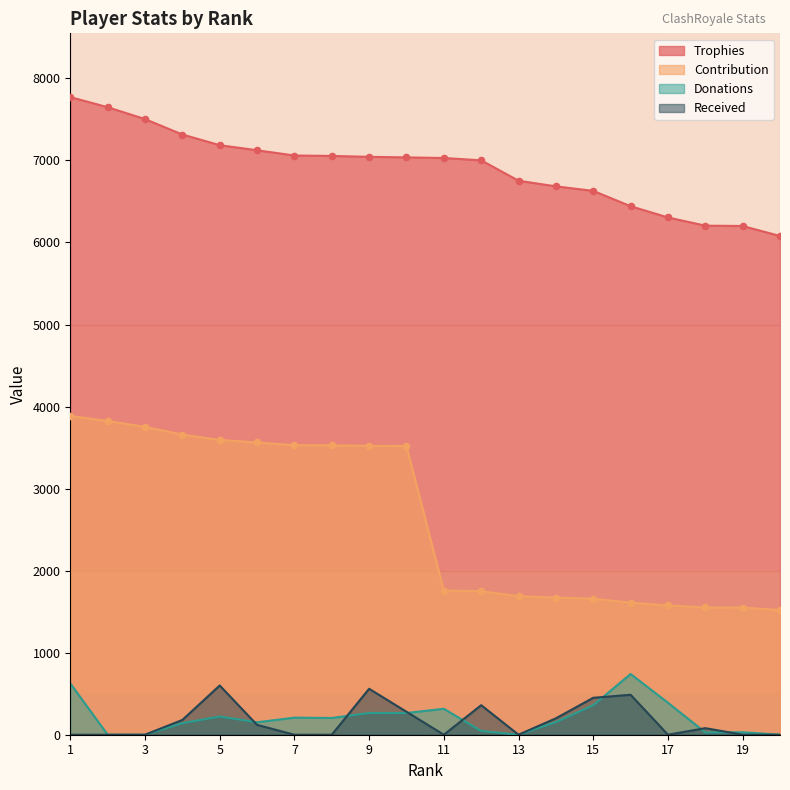

At how many categories does at least one series exceed 3223?

20